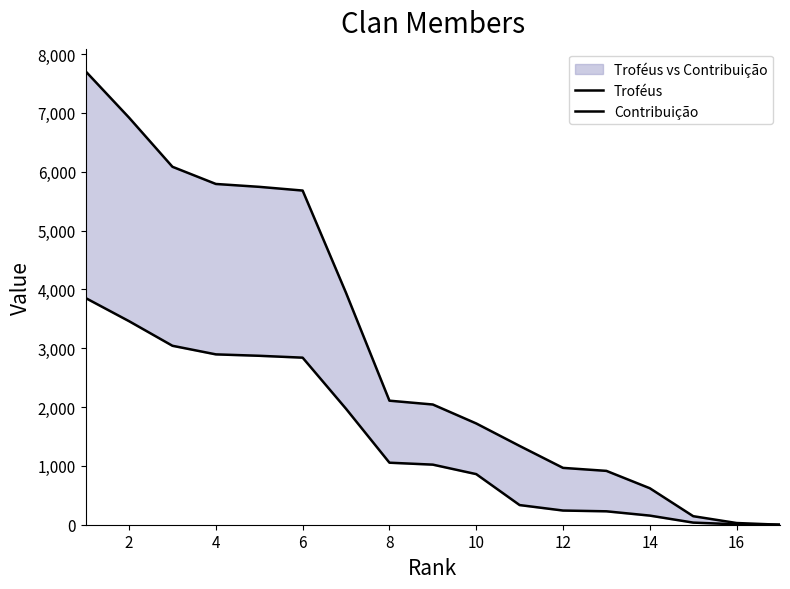

Which series changed the most between 14 and 14?

Troféus